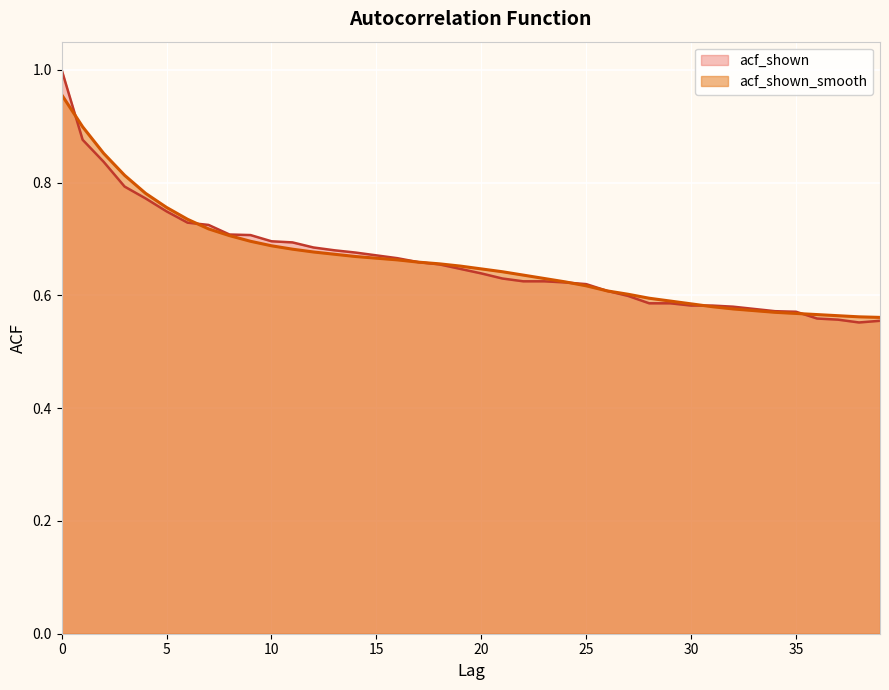

What is the sum of the acf_shown values at 20 and 39?

1.2